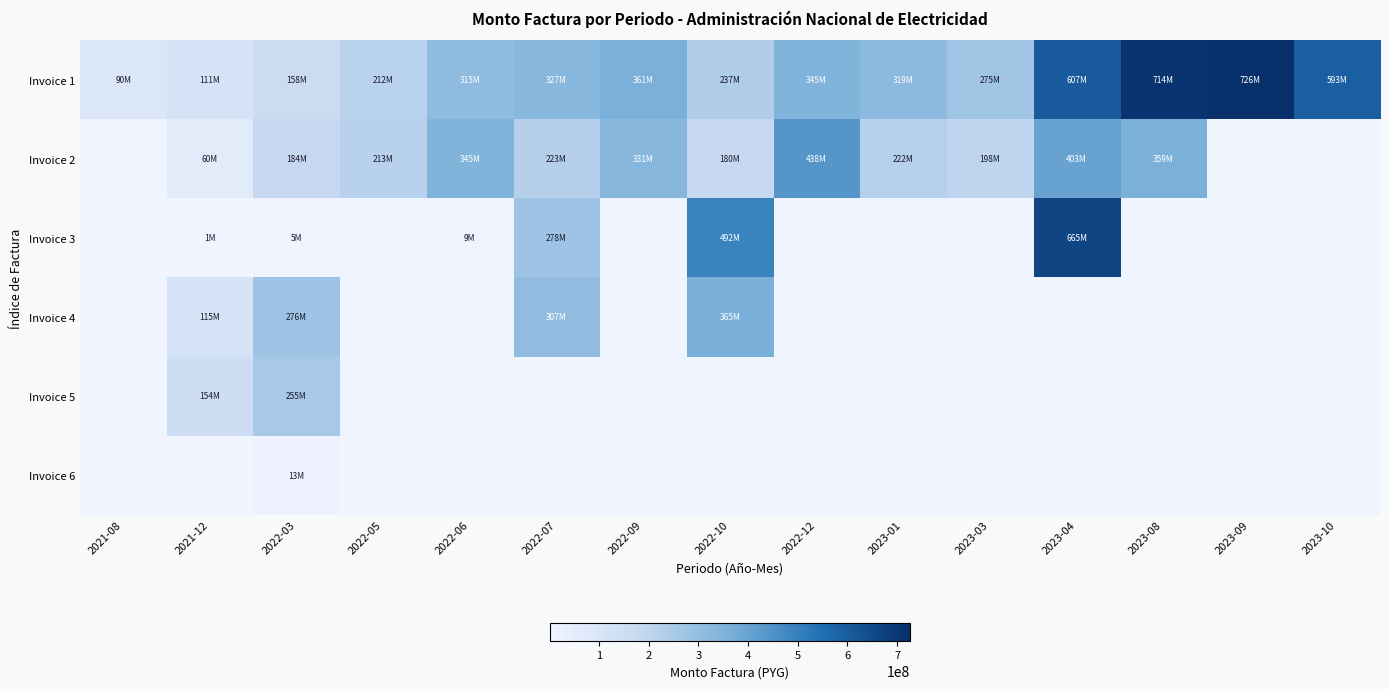

Reading left to right, what are all the values shown in this chart?

Invoice 1: 2021-08=90321504	2021-12=111307732	2022-03=157945930	2022-05=212470178	2022-06=315074361	2022-07=326924017	2022-09=361155692	2022-10=237345682	2022-12=345210678	2023-01=318845091	2023-03=274618020	2023-04=607060158	2023-08=714112741	2023-09=726081081	2023-10=592860614
Invoice 2: 2021-08=0	2021-12=59722852	2022-03=184286727	2022-05=213350893	2022-06=344873020	2022-07=223122631	2022-09=331066690	2022-10=180348442	2022-12=438323154	2023-01=221731263	2023-03=197979868	2023-04=403059785	2023-08=358510737	2023-09=0	2023-10=0
Invoice 3: 2021-08=0	2021-12=828000	2022-03=4950000	2022-05=0	2022-06=9240000	2022-07=277718133	2022-09=0	2022-10=492231268	2022-12=0	2023-01=0	2023-03=0	2023-04=665402532	2023-08=0	2023-09=0	2023-10=0
Invoice 4: 2021-08=0	2021-12=115101882	2022-03=275700517	2022-05=0	2022-06=0	2022-07=306951427	2022-09=0	2022-10=365461532	2022-12=0	2023-01=0	2023-03=0	2023-04=0	2023-08=0	2023-09=0	2023-10=0
Invoice 5: 2021-08=0	2021-12=153568472	2022-03=255229187	2022-05=0	2022-06=0	2022-07=0	2022-09=0	2022-10=0	2022-12=0	2023-01=0	2023-03=0	2023-04=0	2023-08=0	2023-09=0	2023-10=0
Invoice 6: 2021-08=0	2021-12=0	2022-03=13035000	2022-05=0	2022-06=0	2022-07=0	2022-09=0	2022-10=0	2022-12=0	2023-01=0	2023-03=0	2023-04=0	2023-08=0	2023-09=0	2023-10=0